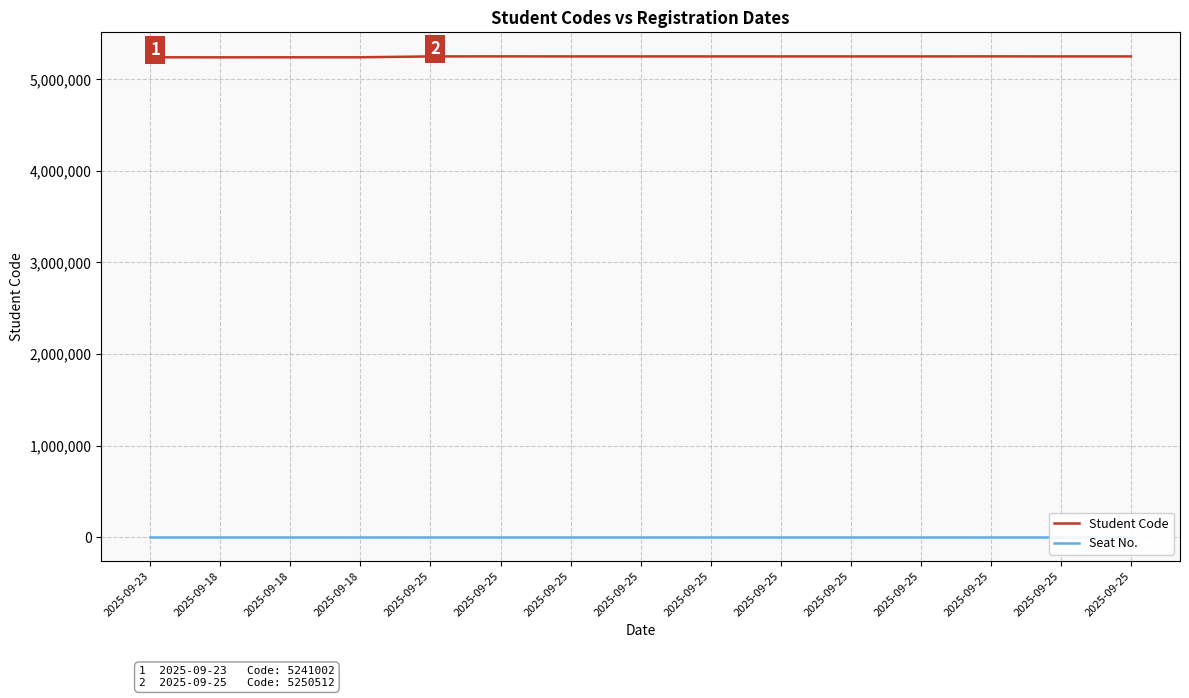

What is the label of the 3rd point from the right?

2025-09-25